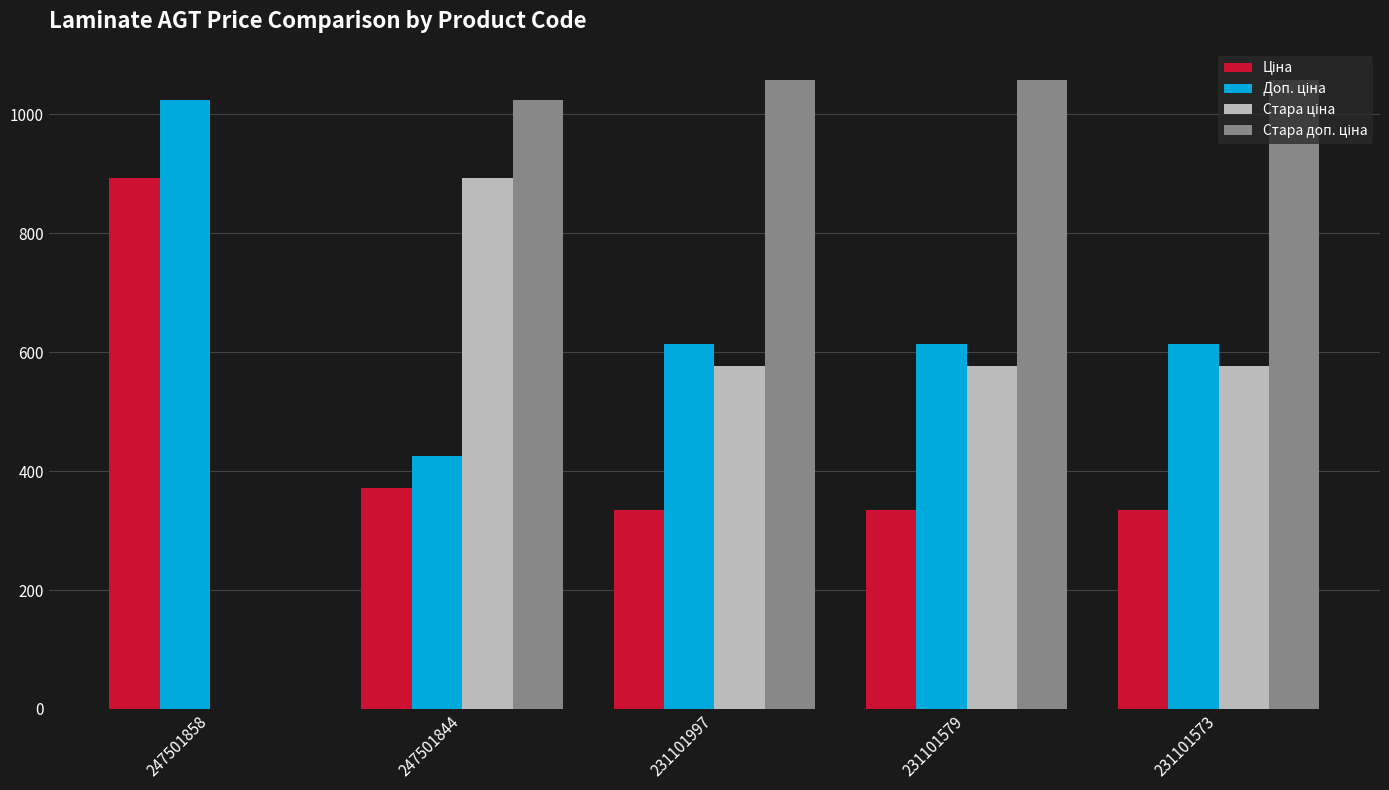

What is the total value across all series at 231101573?

2581.2